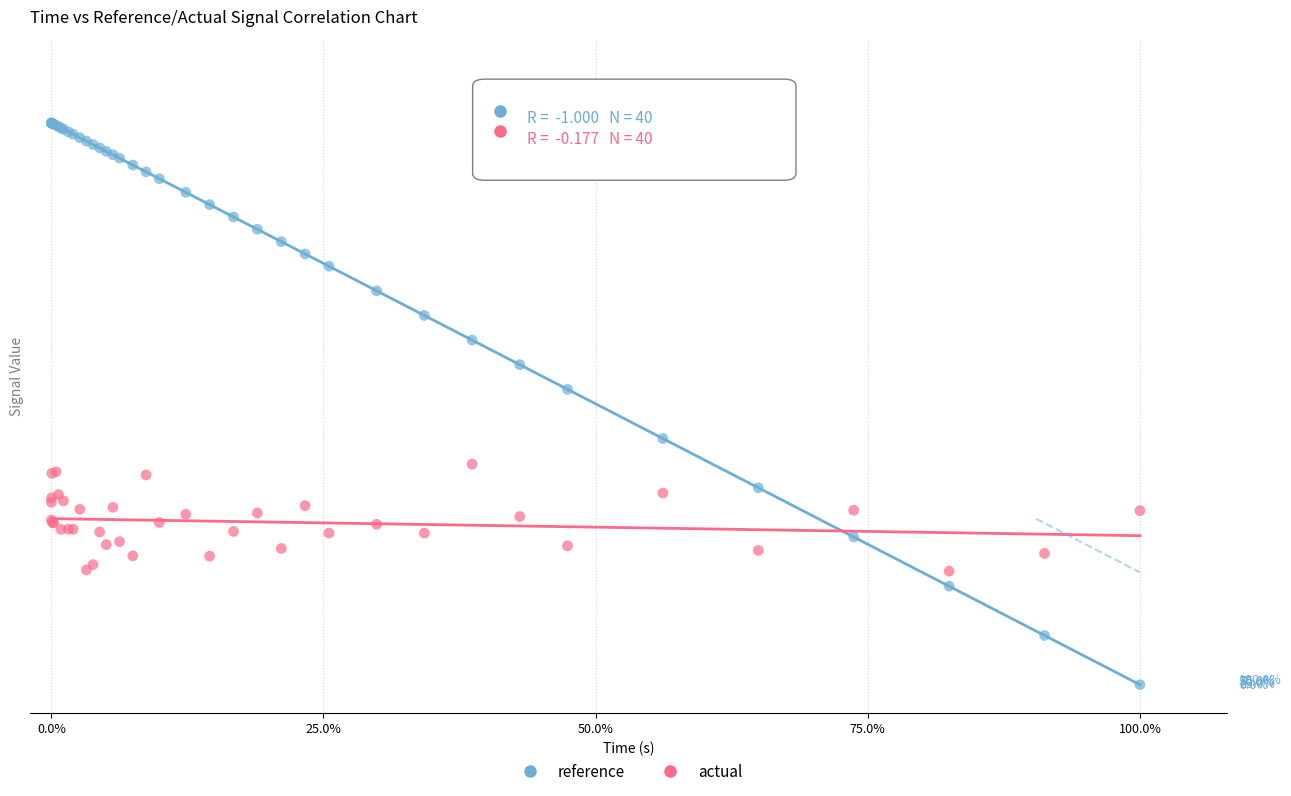

What are all the series names shown in the legend?

reference, actual